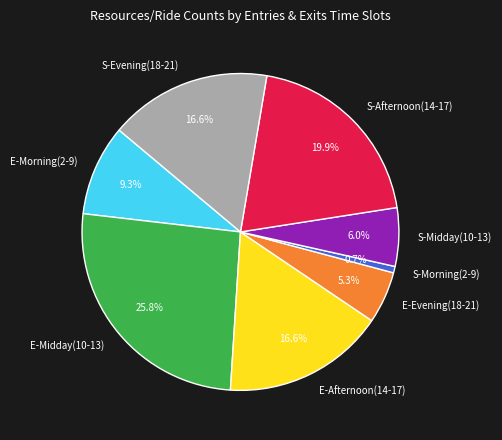

Does E-Evening(18-21) represent more than half of the total?

No